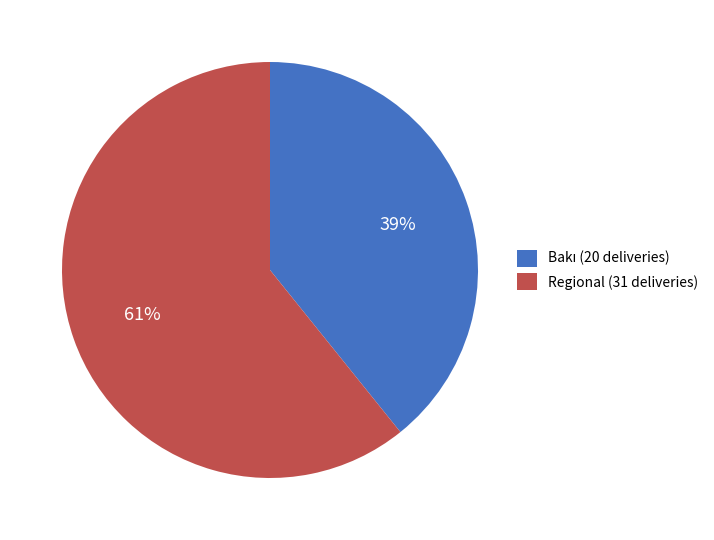

What percentage is the Regional (31 deliveries) slice, to the nearest percent?

61%